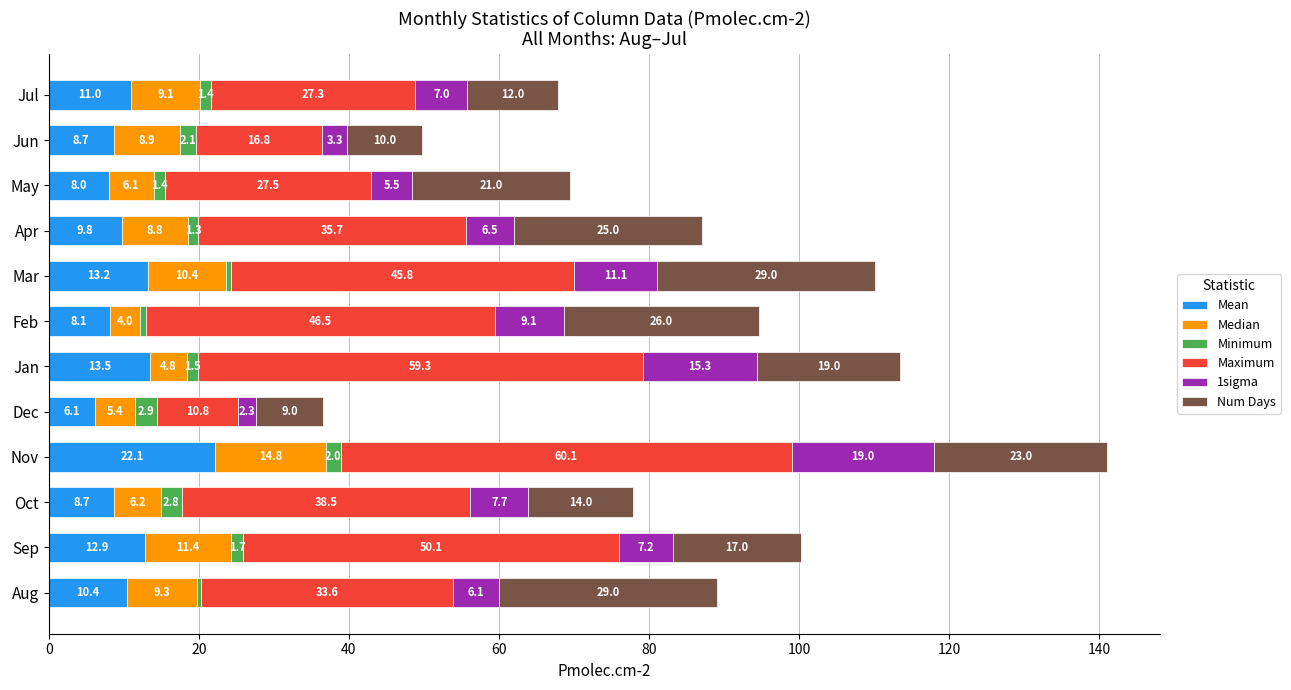

How many categories are shown in the chart?

12